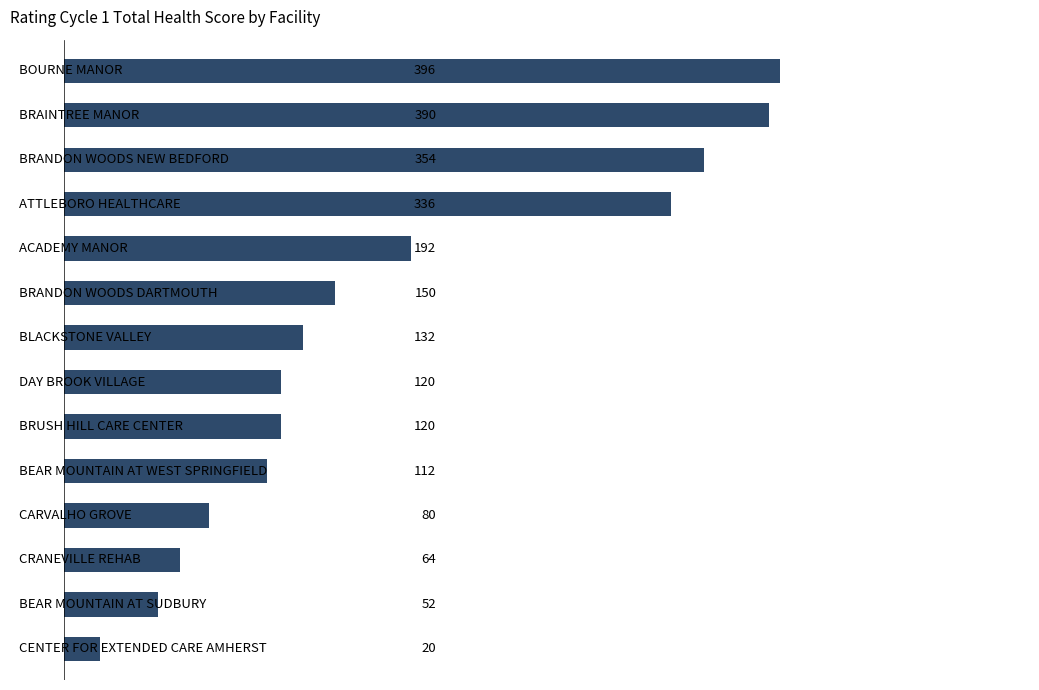

How many data points does each series have?

14